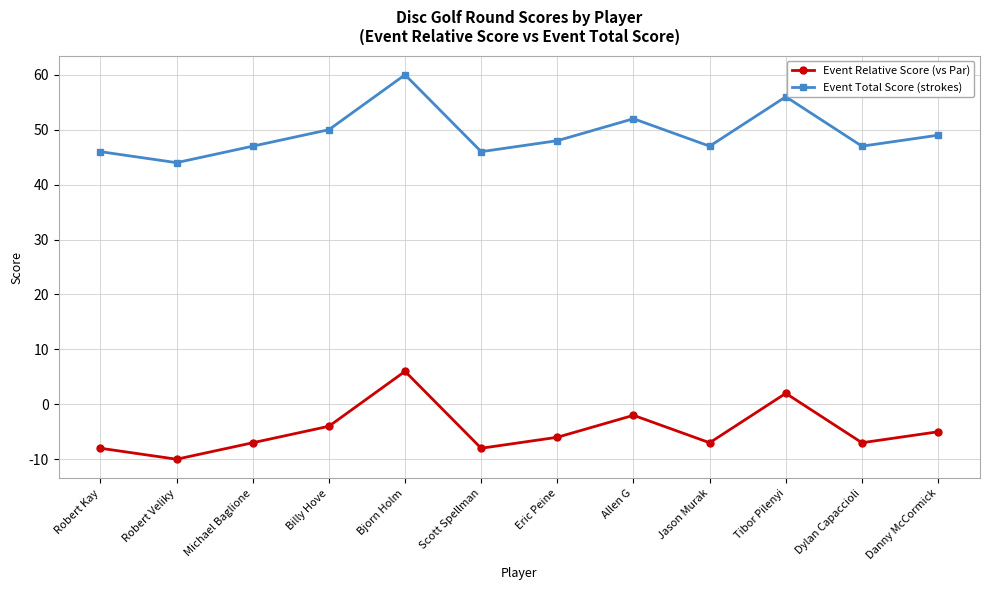

Is it true that Event Total Score (strokes) equals 60 at Bjorn Holm?

True